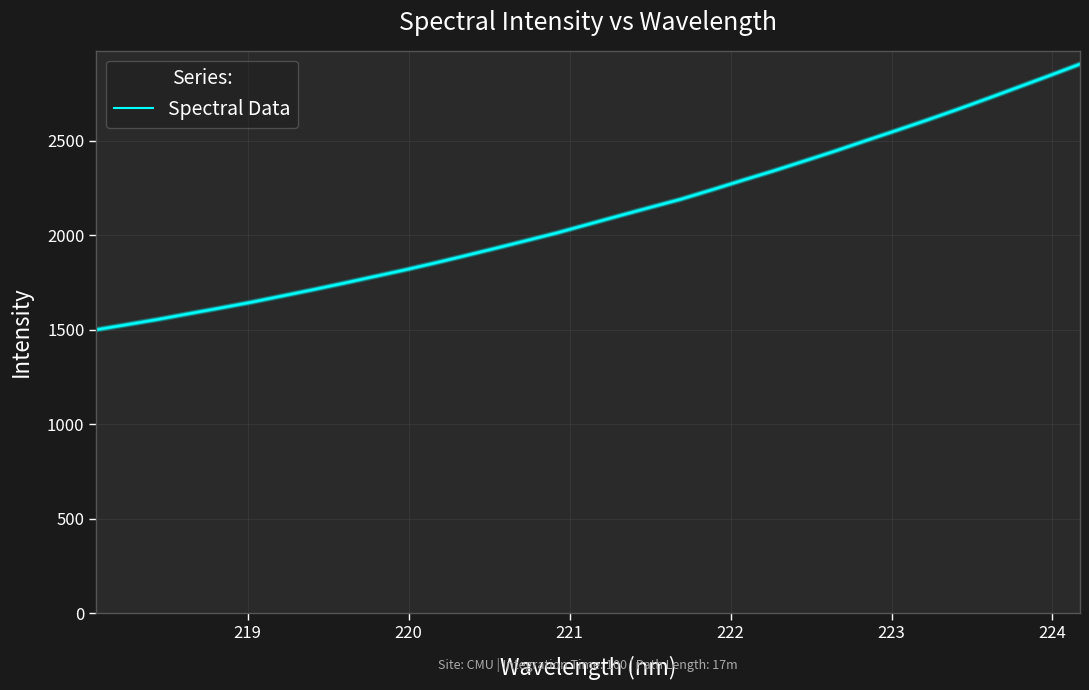

Reading left to right, transcribe all the data shown in this chart.

1499.3	1526.3	1553.8	1583.7	1613.2	1643.4	1676.4	1709.5	1743.8	1779.2	1814.4	1851.9	1891.0	1930.8	1971.4	2012.3	2057.1	2101.7	2145.8	2189.1	2238.4	2288.8	2338.2	2390.2	2442.7	2497.8	2551.9	2607.0	2663.9	2722.6	2782.7	2842.7	2904.0